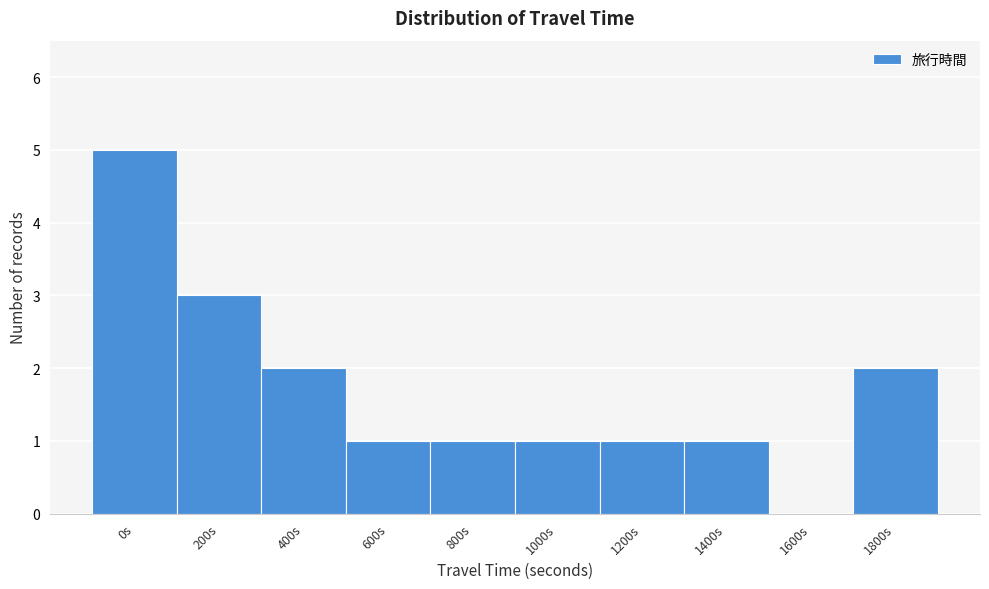

Reading left to right, extract all data points from this chart.

0s=5	200s=3	400s=2	600s=1	800s=1	1000s=1	1200s=1	1400s=1	1600s=0	1800s=2